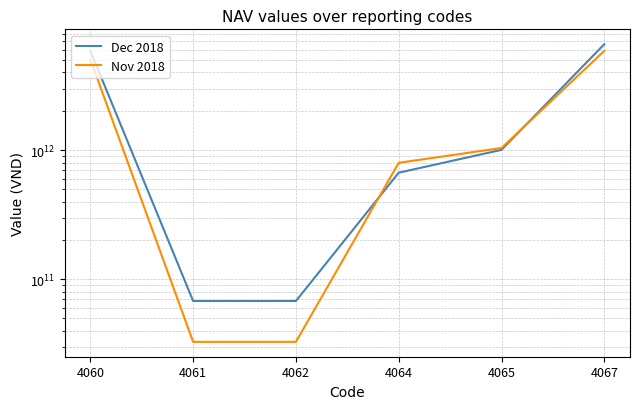

What is the lowest value of the Nov 2018 series?

32782228720